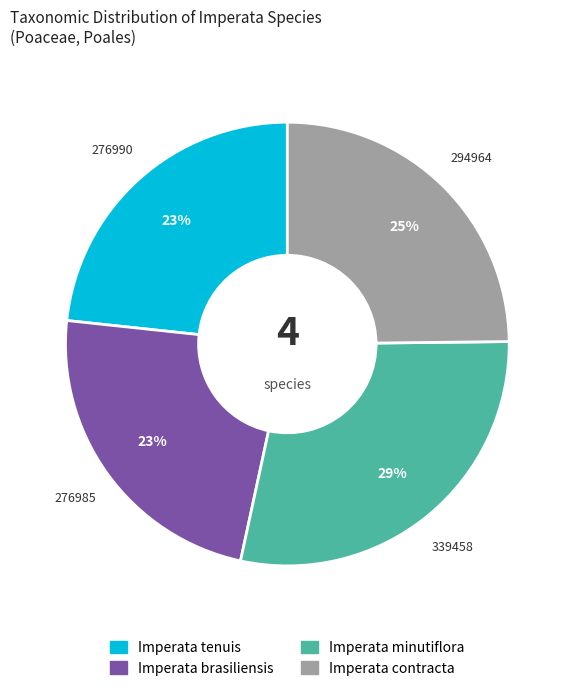

Is there any slice that represents more than half of the pie?

No